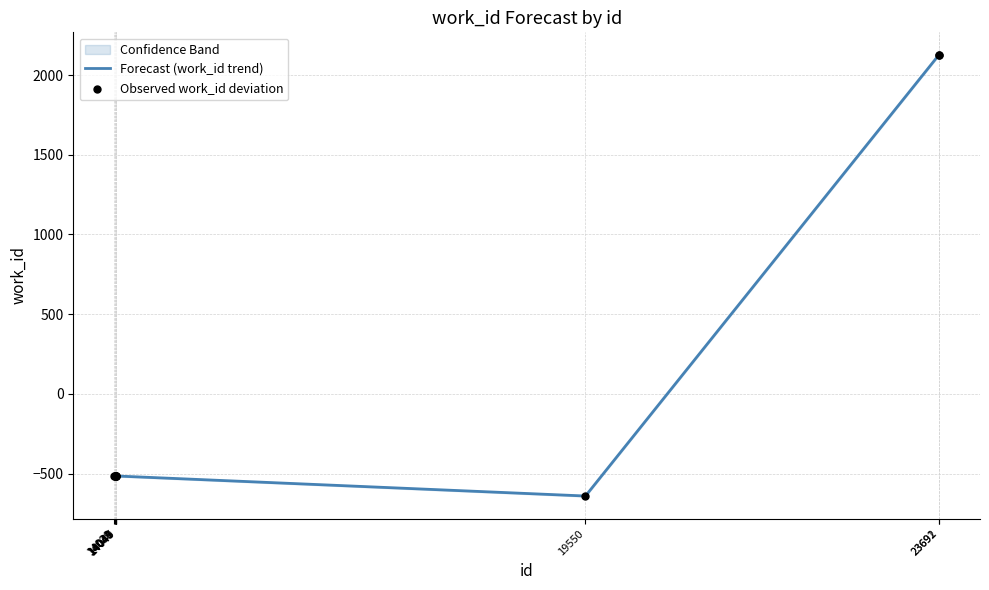

Which series reaches the maximum Y coordinate?

Forecast (work_id trend)